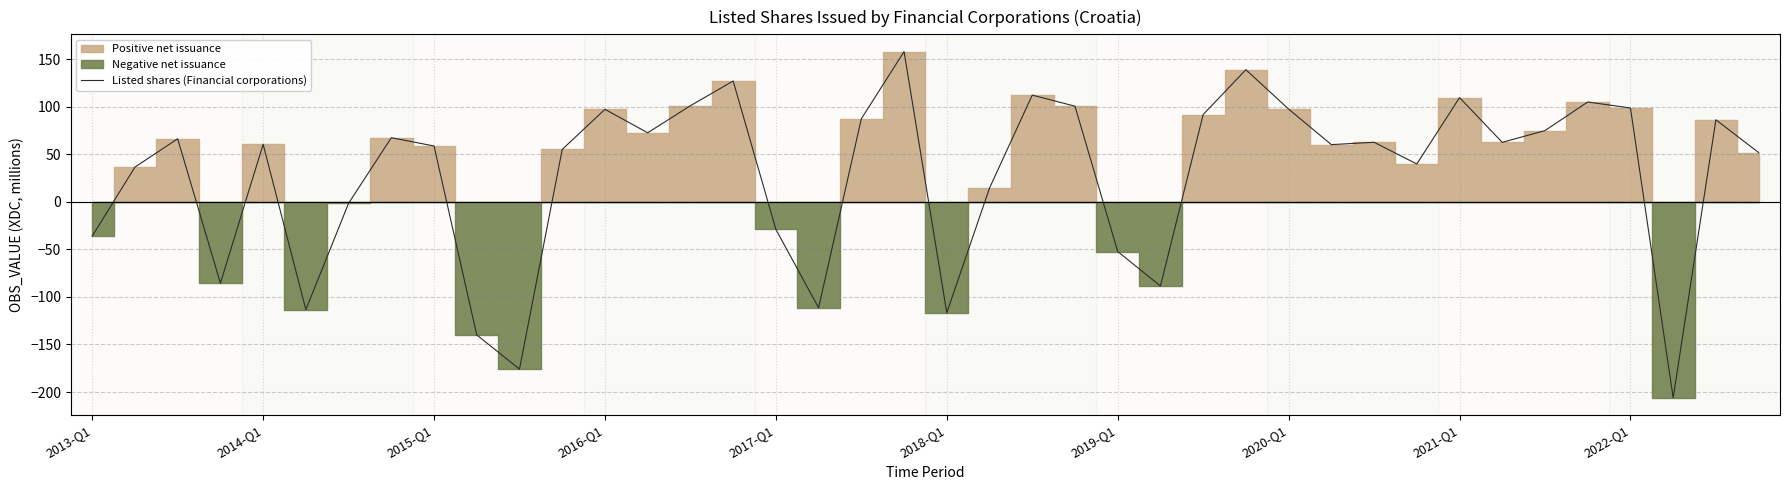

Count the number of categories in the chart.

40